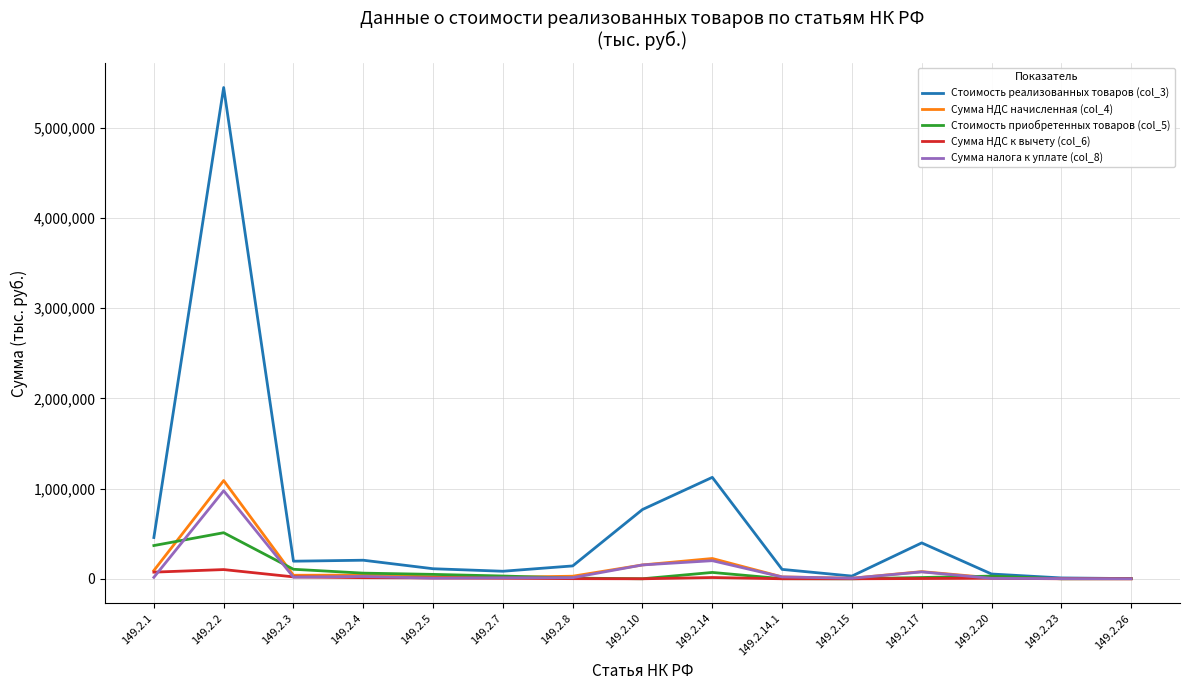

What is the greatest value displayed?

5447421